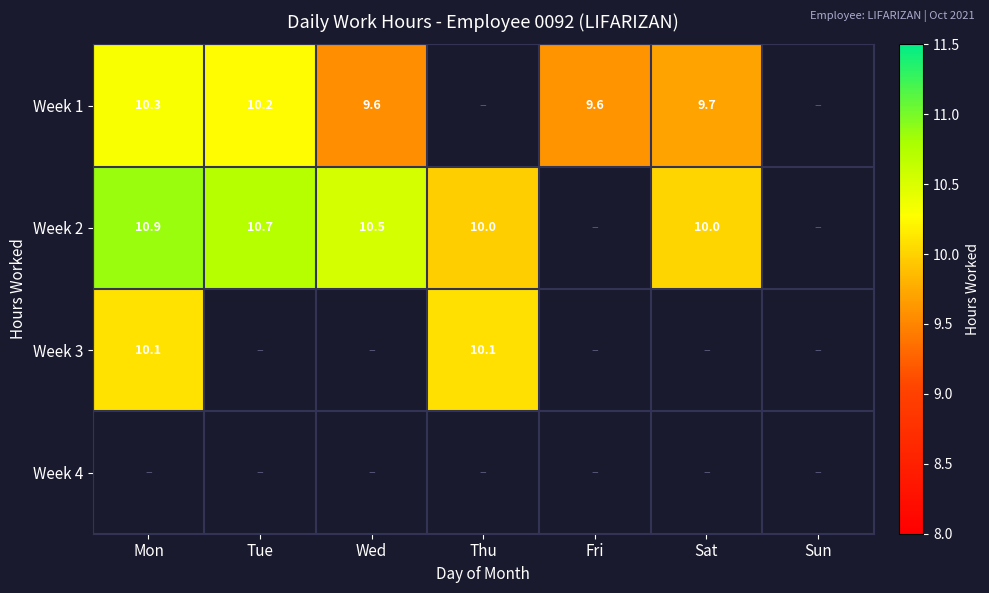

What is the smallest value displayed?

9.6